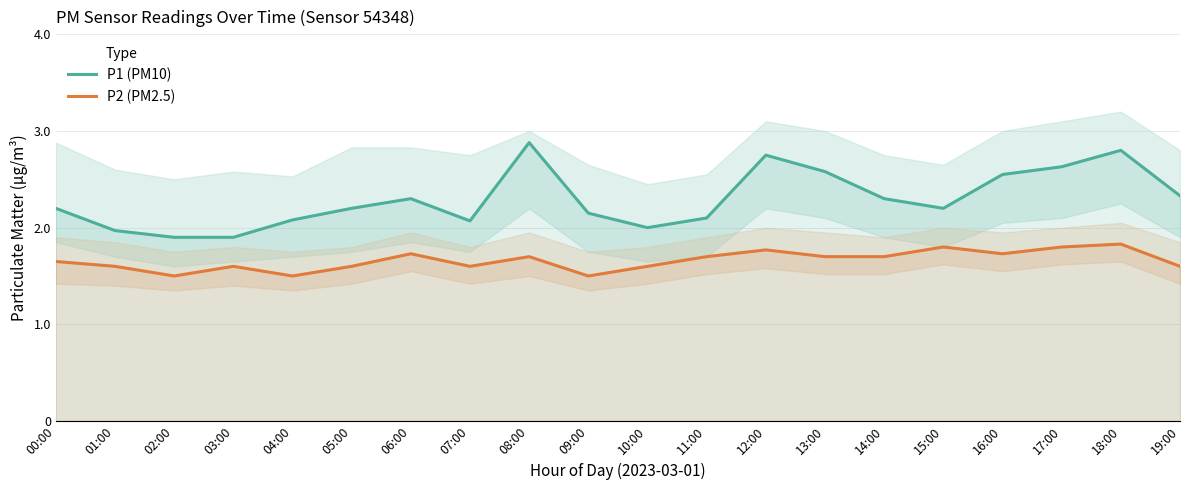

Read the P2 (PM2.5) value at 11:00.

1.7